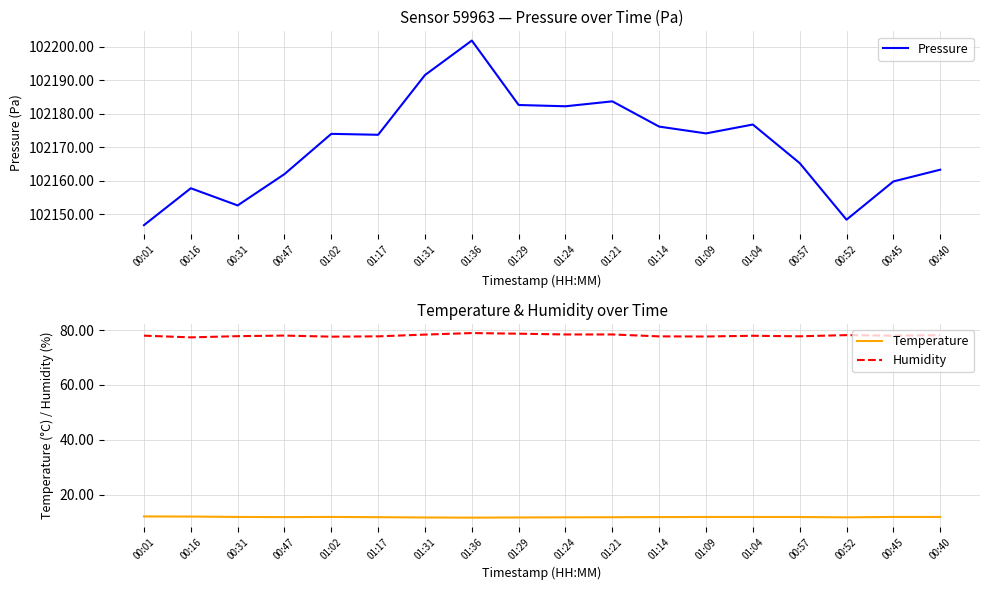

What is the label of the 10th point from the left?

01:24